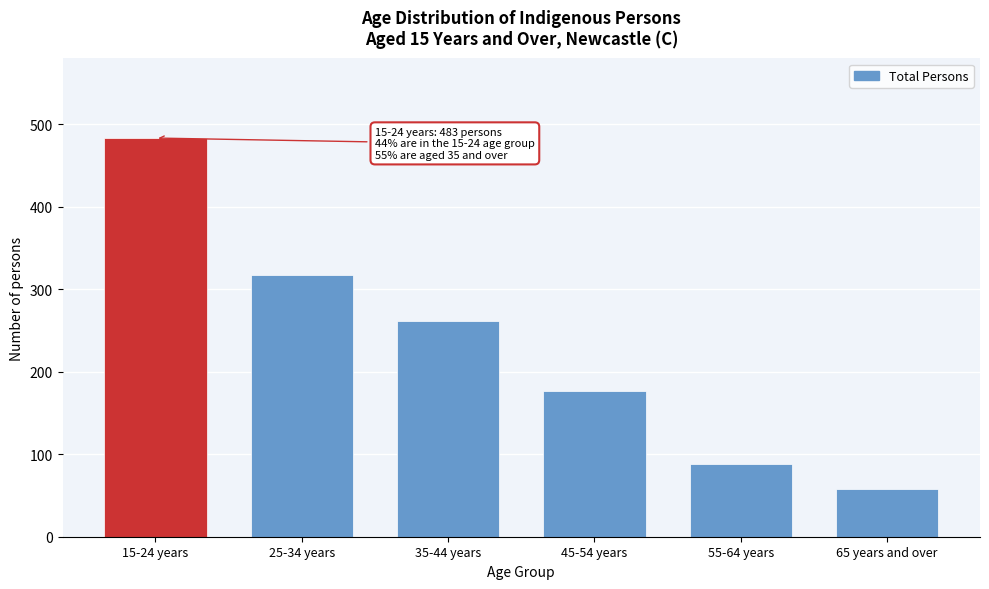

Reading right to left, list all the values displayed in this chart.

65 years and over=58	55-64 years=88	45-54 years=177	35-44 years=261	25-34 years=317	15-24 years=483